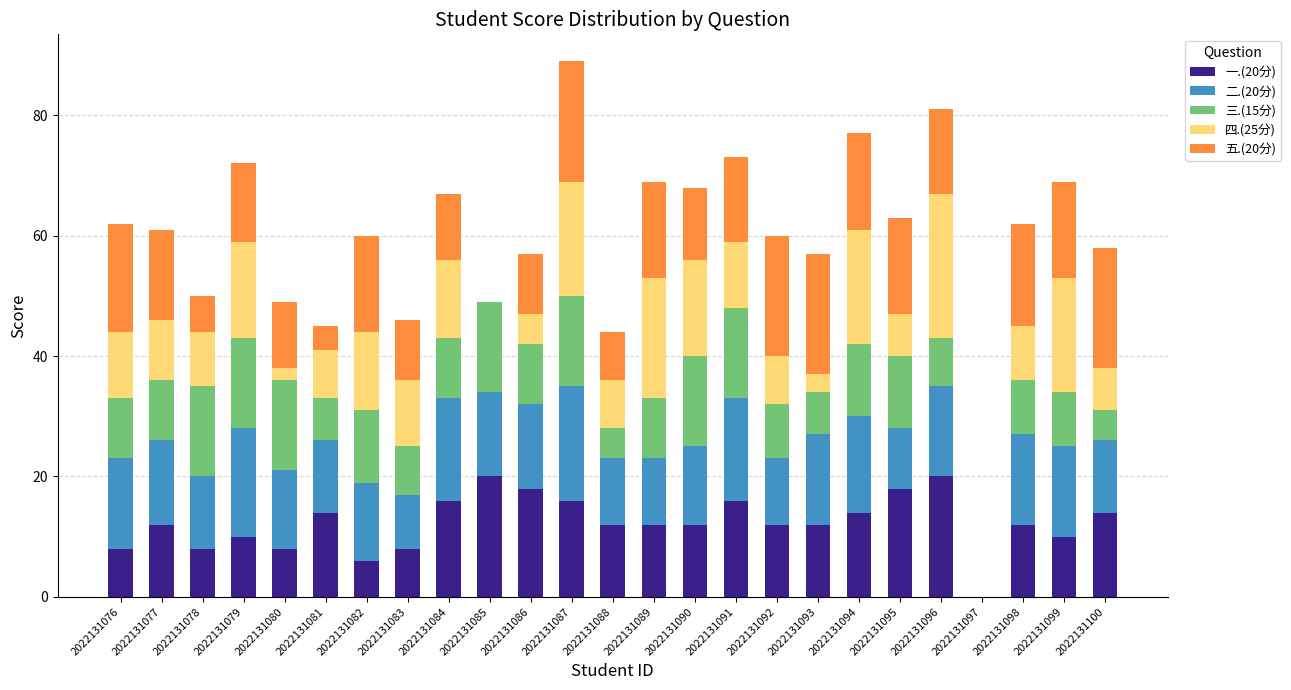

Does the chart contain stacked bars?

Yes